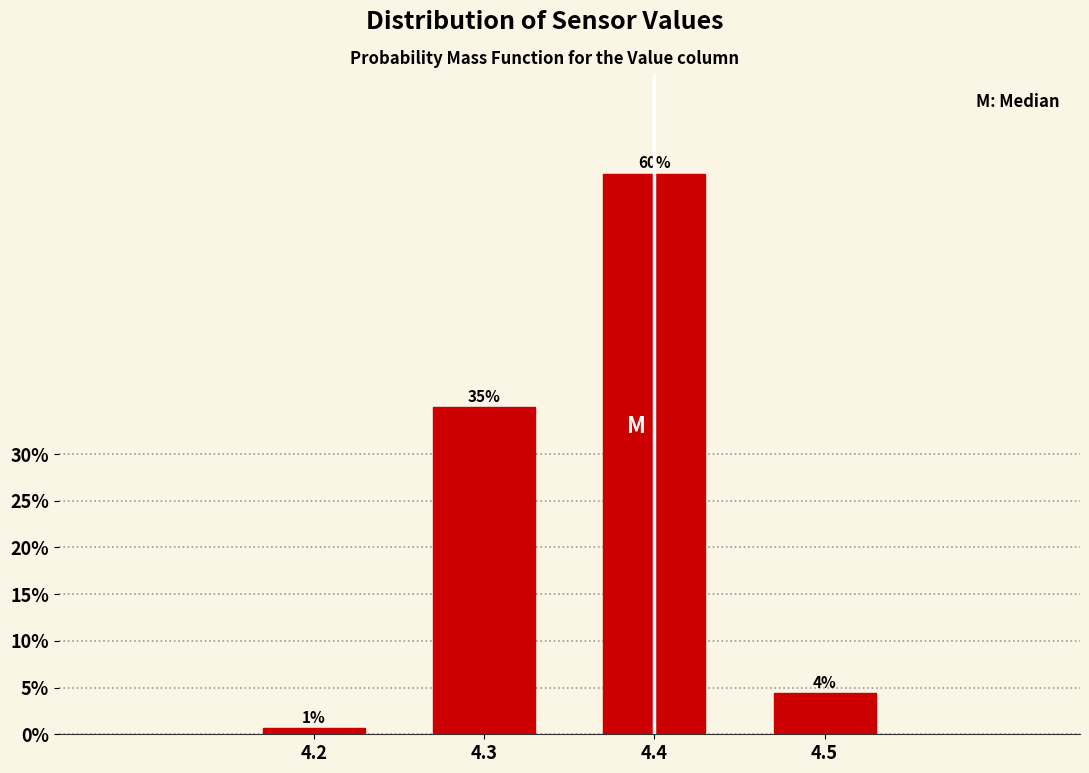

The value at 4.4 is 60.0. True or false?

True